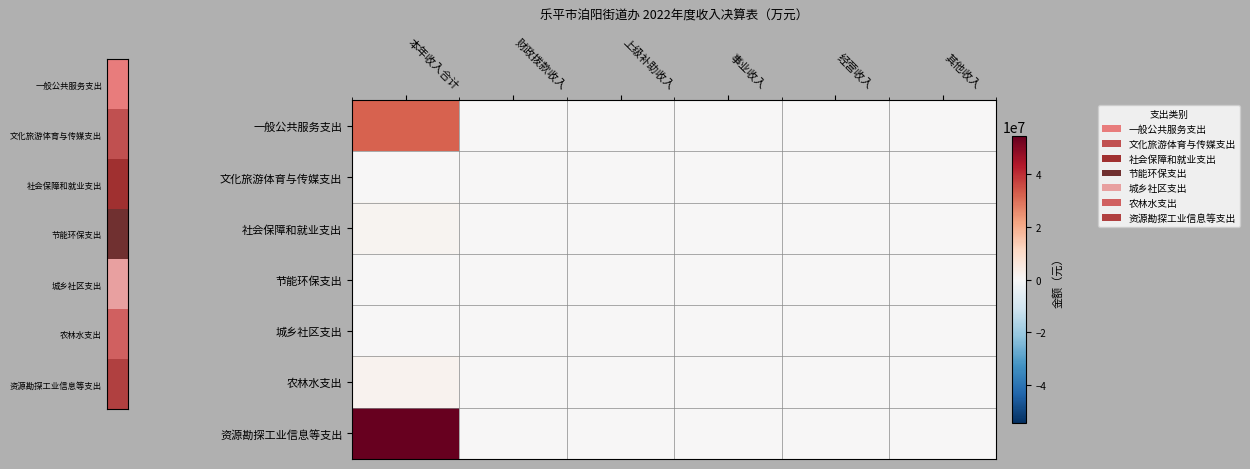

How many data points does each series have?

6